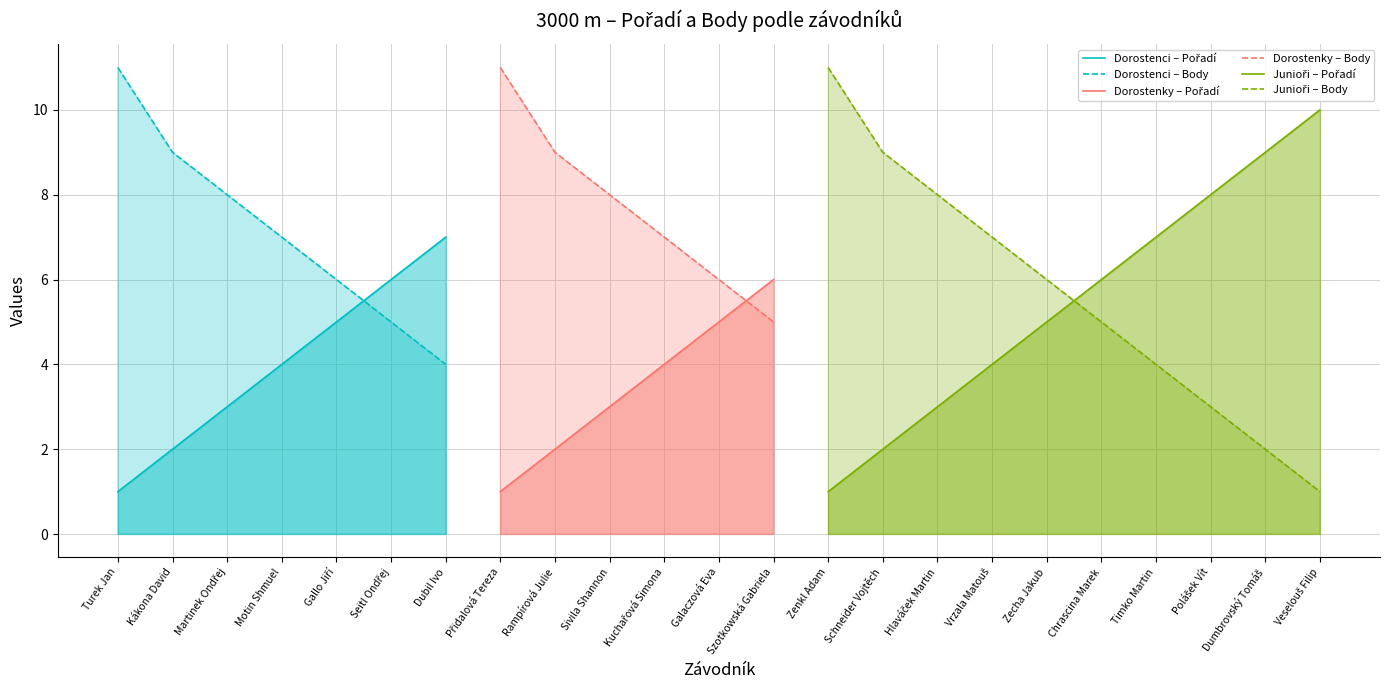

What is the spread (max minus min) of values at Zenkl Adam?

10